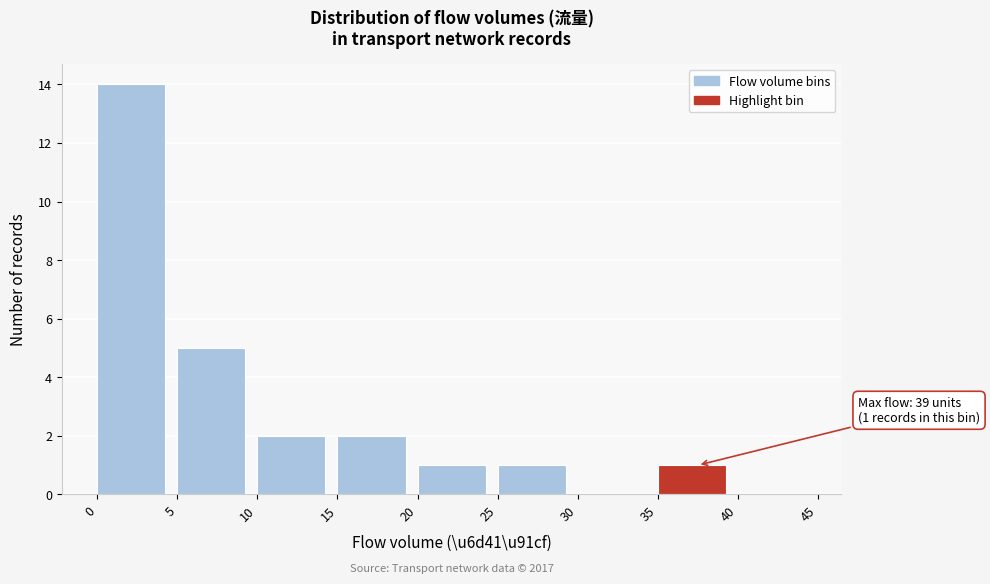

Which range on the x-axis has the tallest bar?

0 to 5